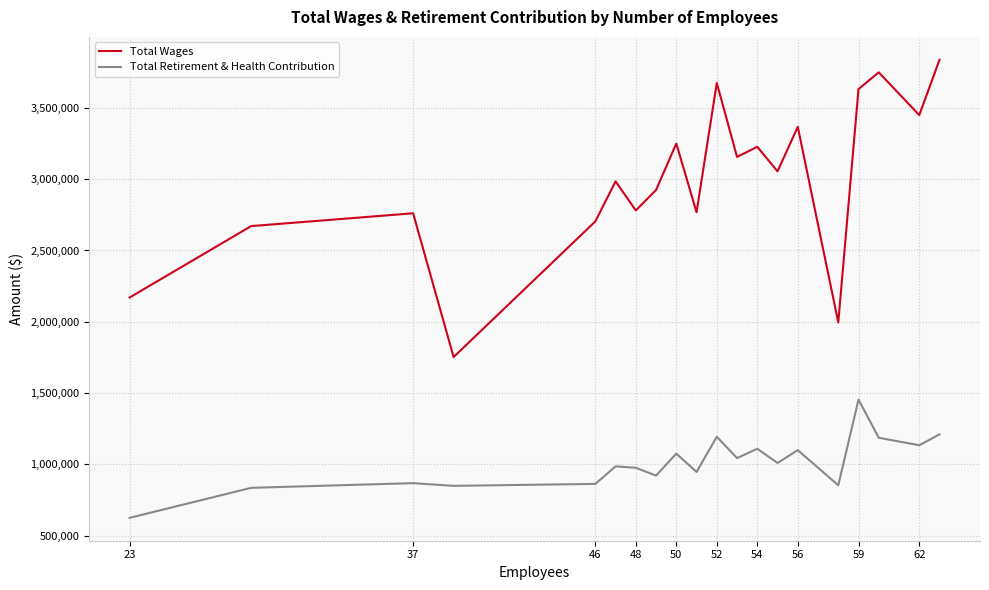

List the series in order of their overall mean, lowest first.

Total Retirement & Health Contribution, Total Wages